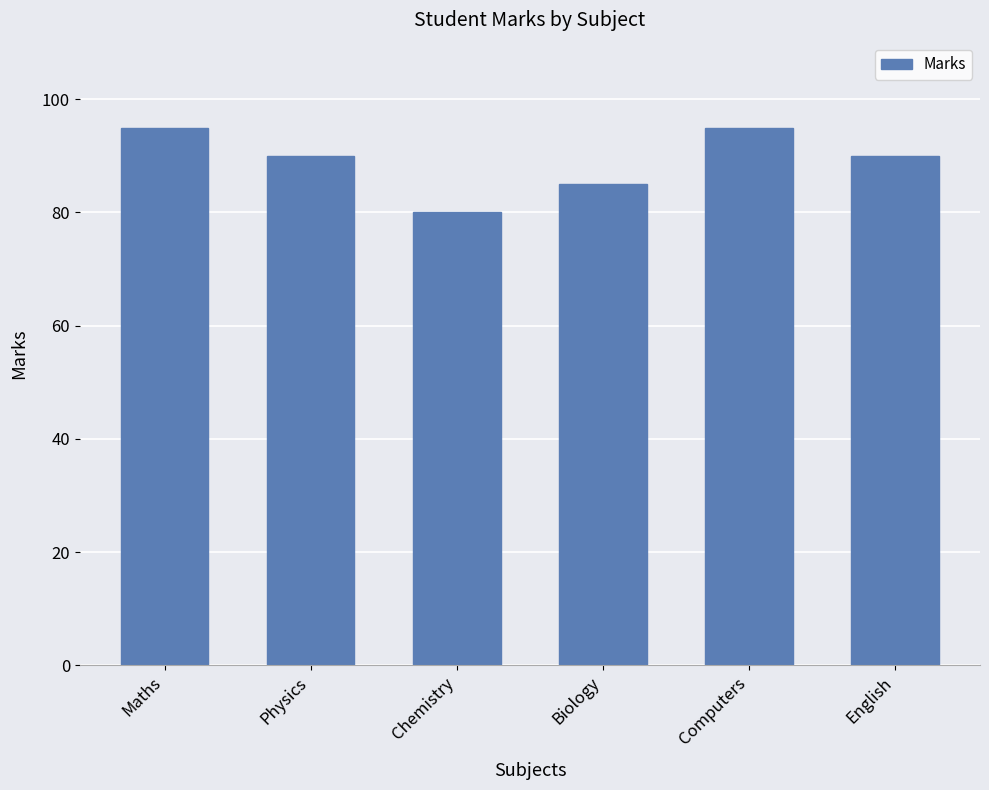

Reading left to right, list all the values displayed in this chart.

95	90	80	85	95	90